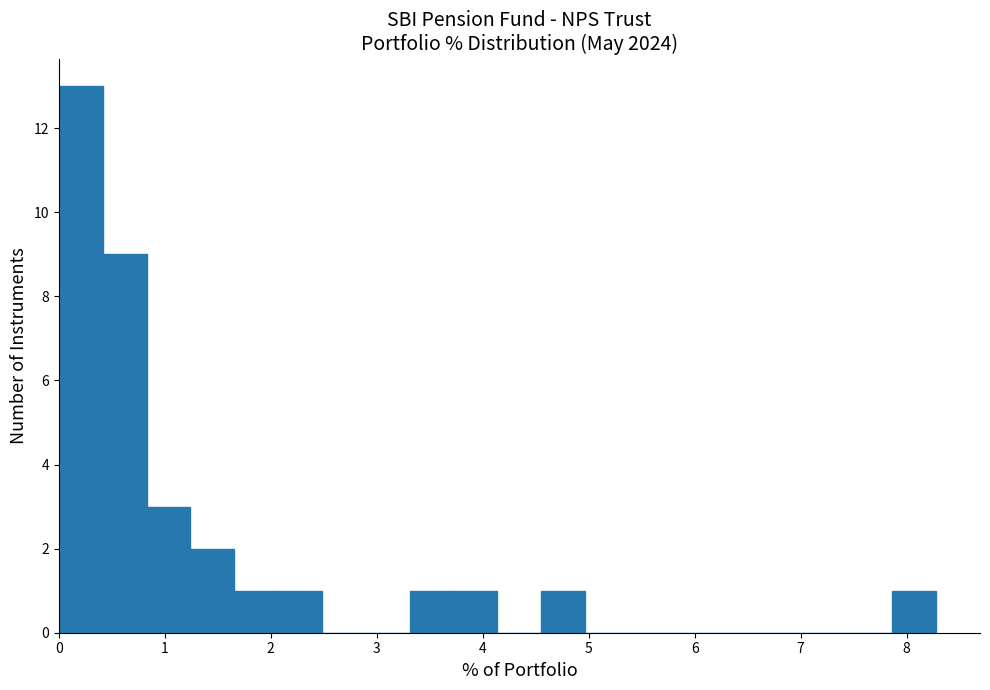

Reading left to right, transcribe this chart: for each bar, give the range it covers on the x-axis and its height. Neither the bar edges nor the heights are printed on the chart, so give them approximately, as read against the axes.

0.0 to 0.4: 13
0.4 to 0.8: 9
0.8 to 1.2: 3
1.2 to 1.7: 2
1.7 to 2.1: 1
2.1 to 2.5: 1
2.5 to 2.9: 0
2.9 to 3.3: 0
3.3 to 3.7: 1
3.7 to 4.1: 1
4.1 to 4.6: 0
4.6 to 5.0: 1
5.0 to 5.4: 0
5.4 to 5.8: 0
5.8 to 6.2: 0
6.2 to 6.6: 0
6.6 to 7.0: 0
7.0 to 7.5: 0
7.5 to 7.9: 0
7.9 to 8.3: 1